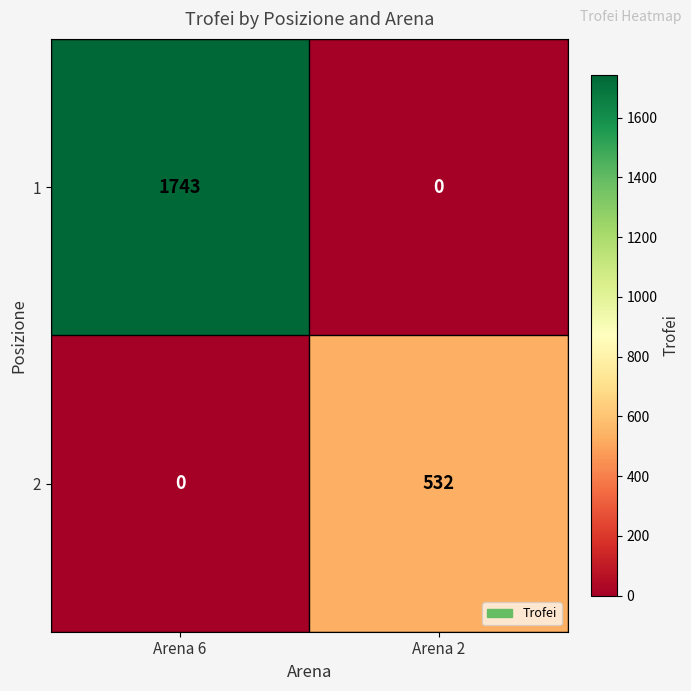

Reading right to left, what are all the values shown in this chart?

1: Arena 2=0	Arena 6=1743
2: Arena 2=532	Arena 6=0